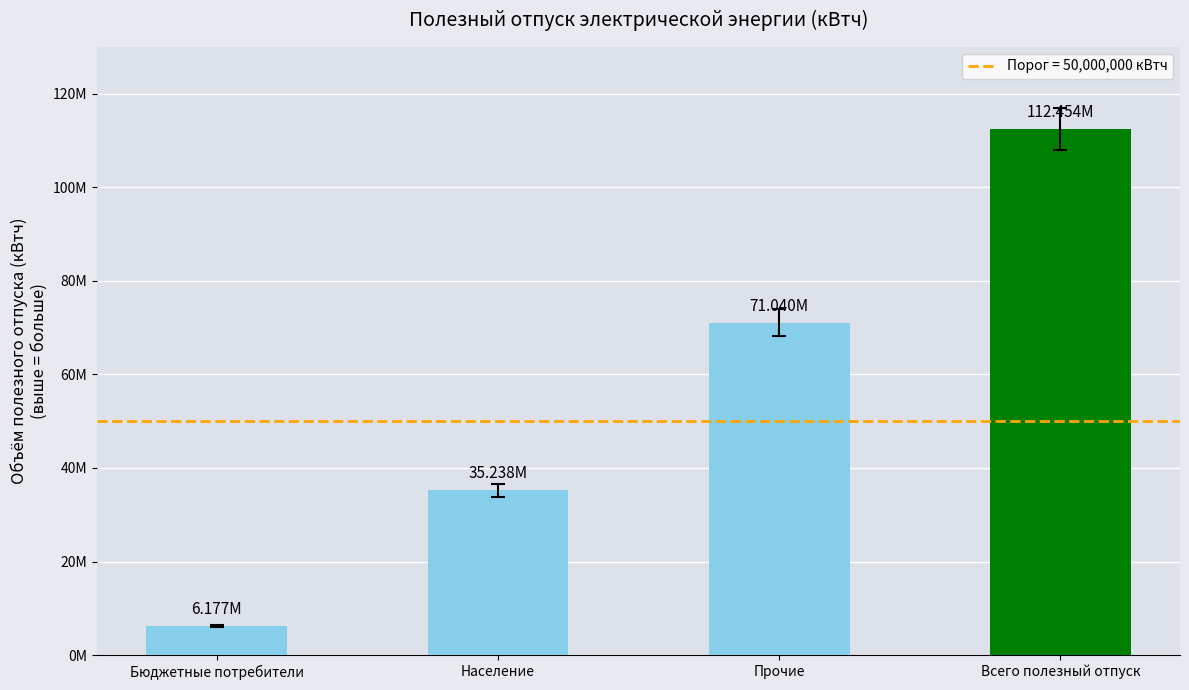

Which category has the highest value across all series?

Всего полезный отпуск